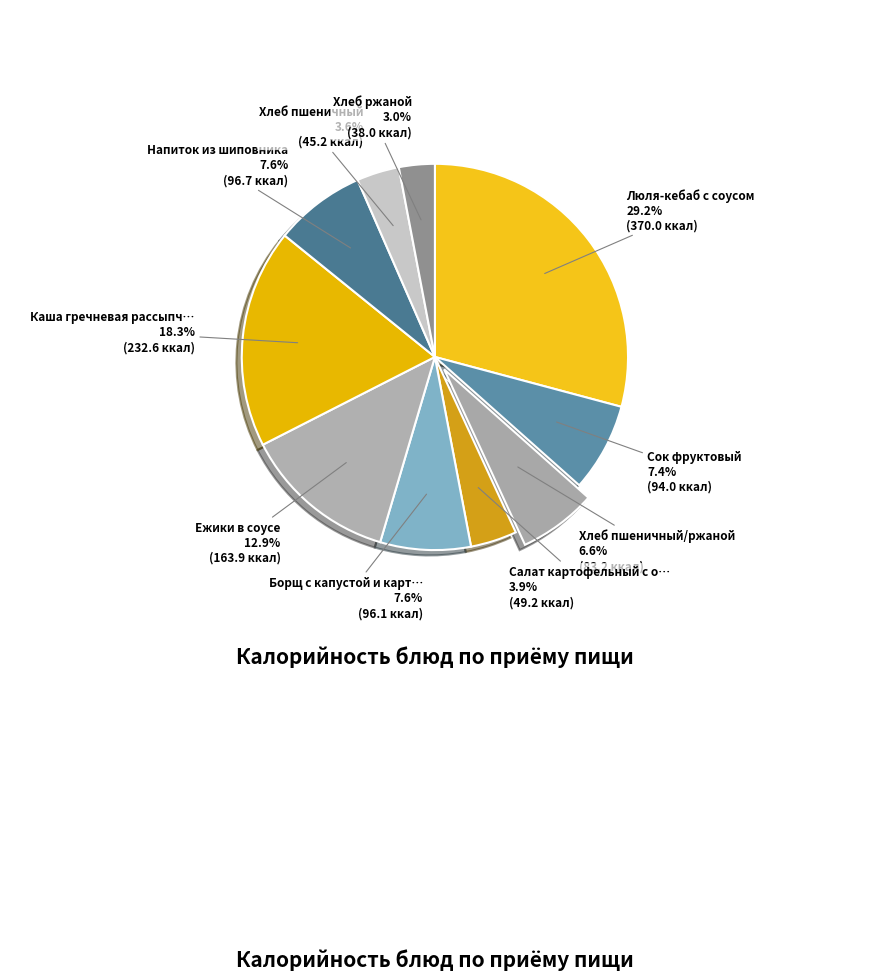

Count the number of slices in the pie.

10